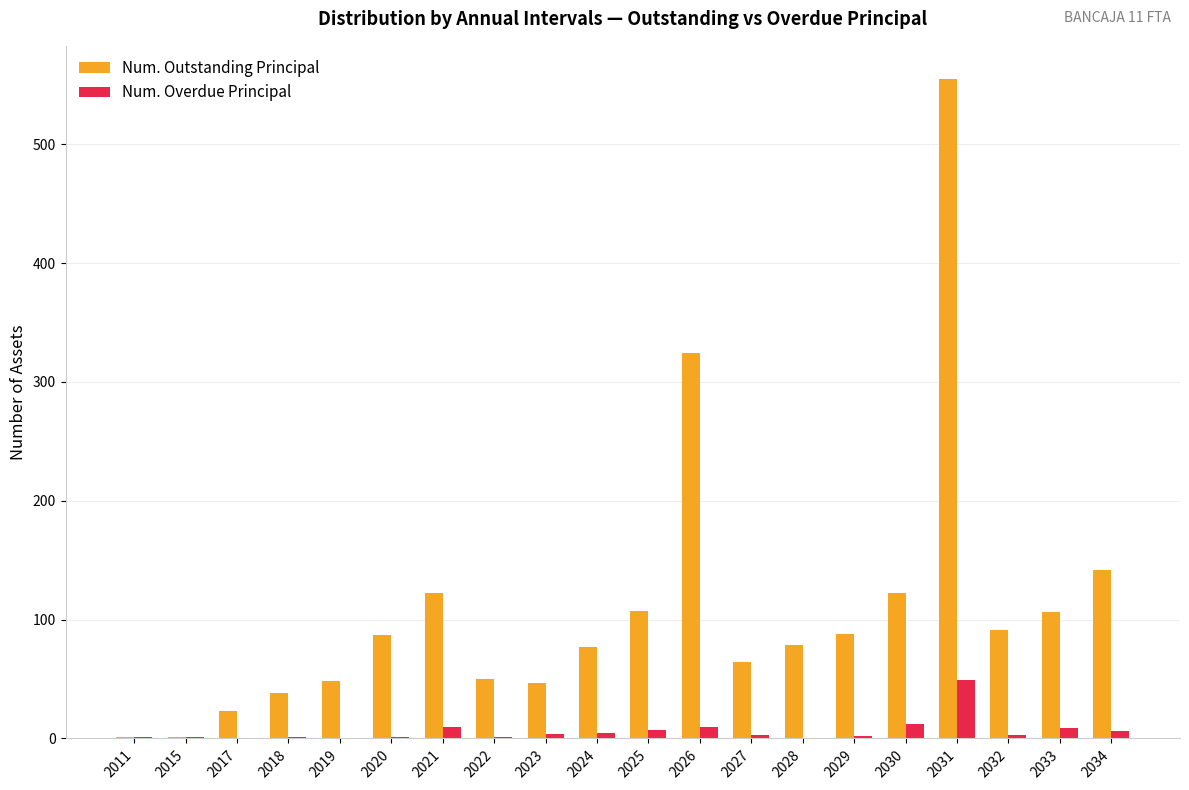

How many distinct data groups are displayed?

2